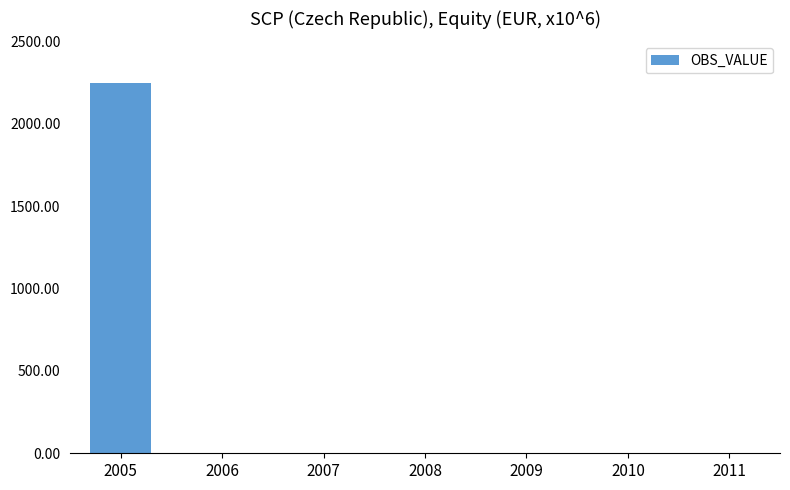

True or false: the data shows 0.0 at 2008.

True